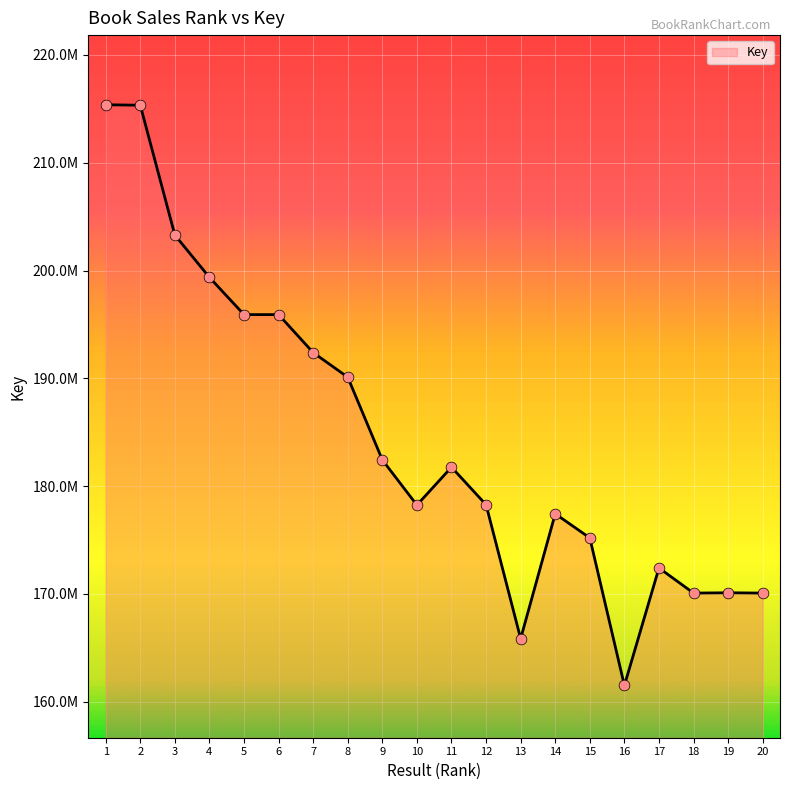

Which has a higher value, 17 or 8?

8